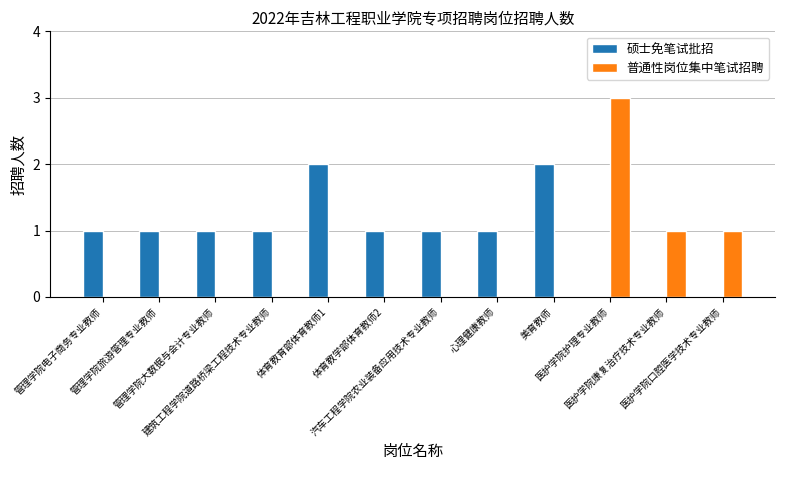

What is the maximum value shown in the chart?

3